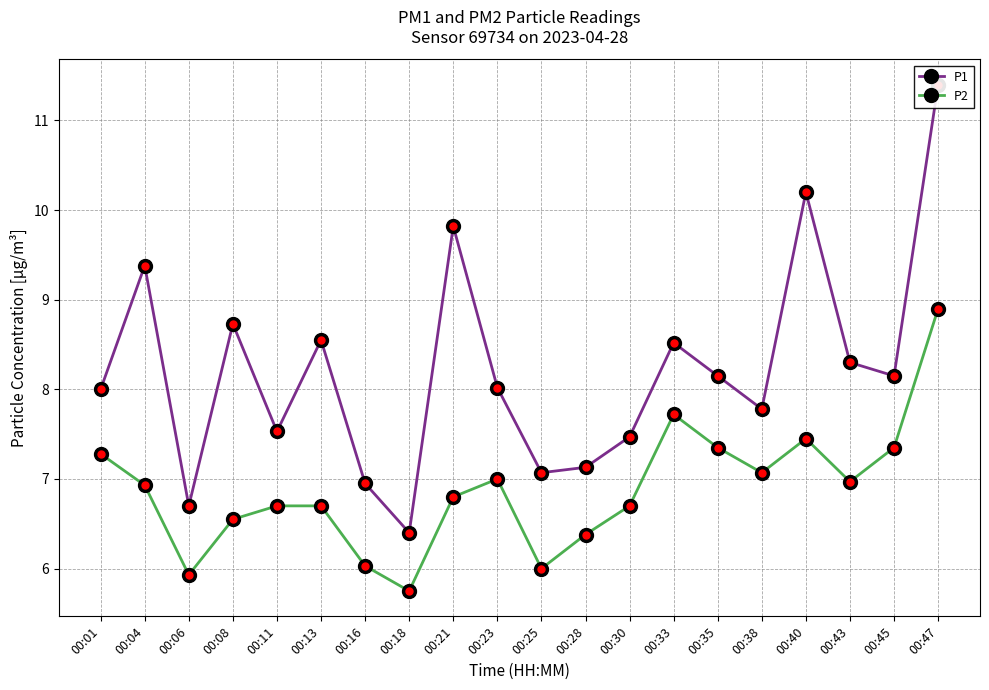

True or false: P2 and P1 intersect in this chart.

False